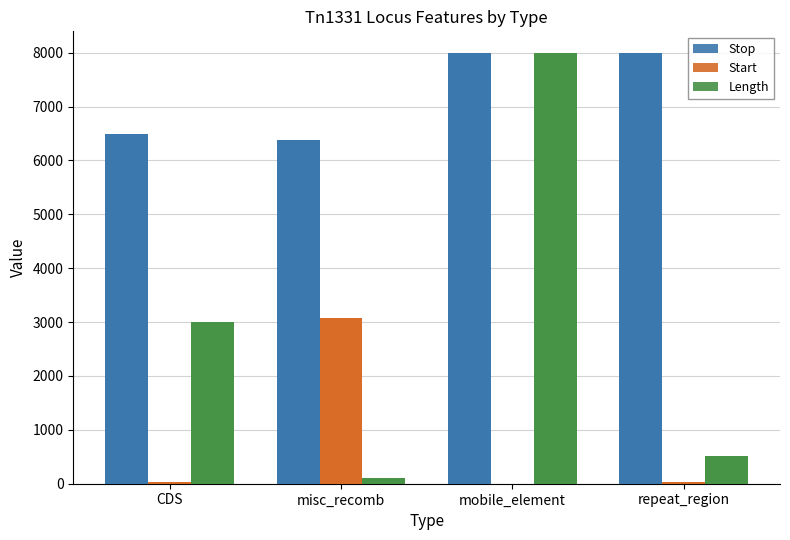

Reading left to right, what are all the values shown in this chart?

Stop: 6487	6376	7996	7996
Start: 34	3083	1	38
Length: 3006	114	7996	520